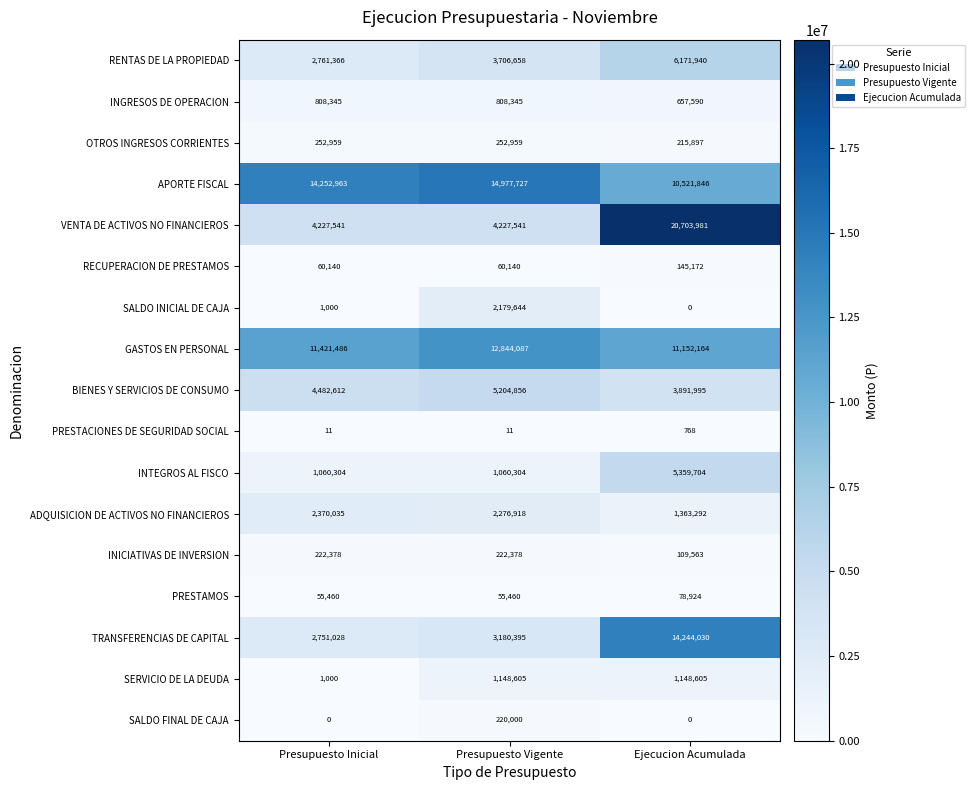

What is the difference between the maximum and minimum values in the SALDO FINAL DE CAJA series?

220000